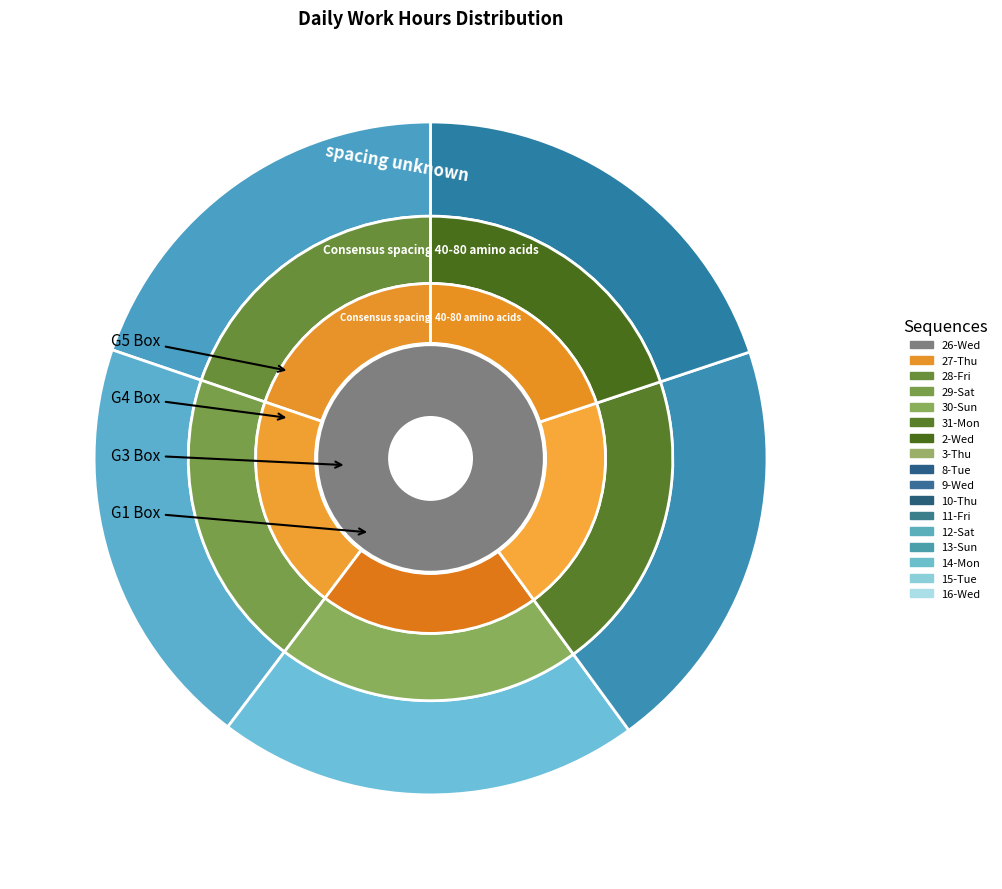

Which category has the biggest portion of the pie?

10-Thu